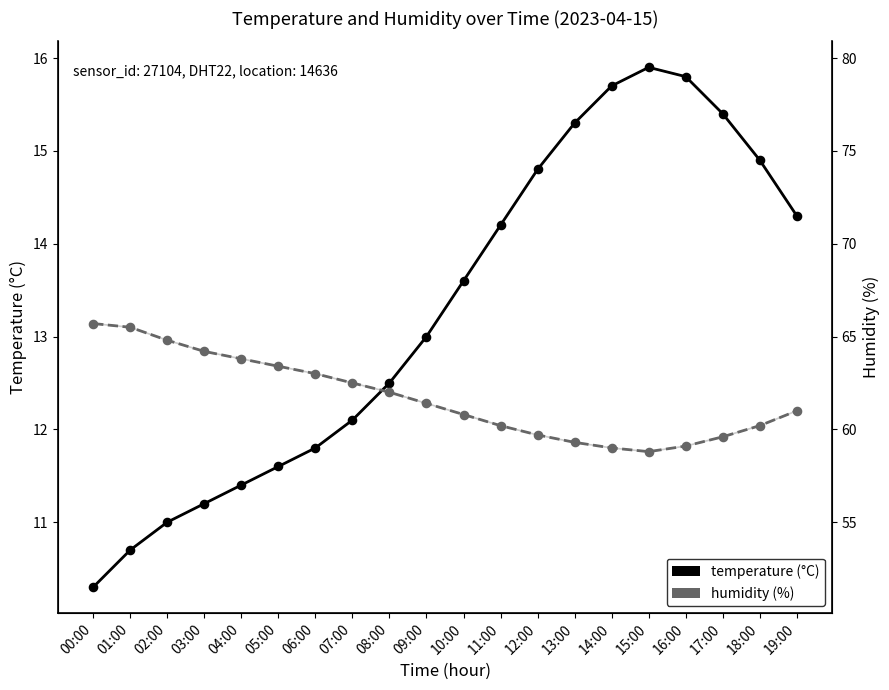

What are all the series names shown in the legend?

temperature, humidity